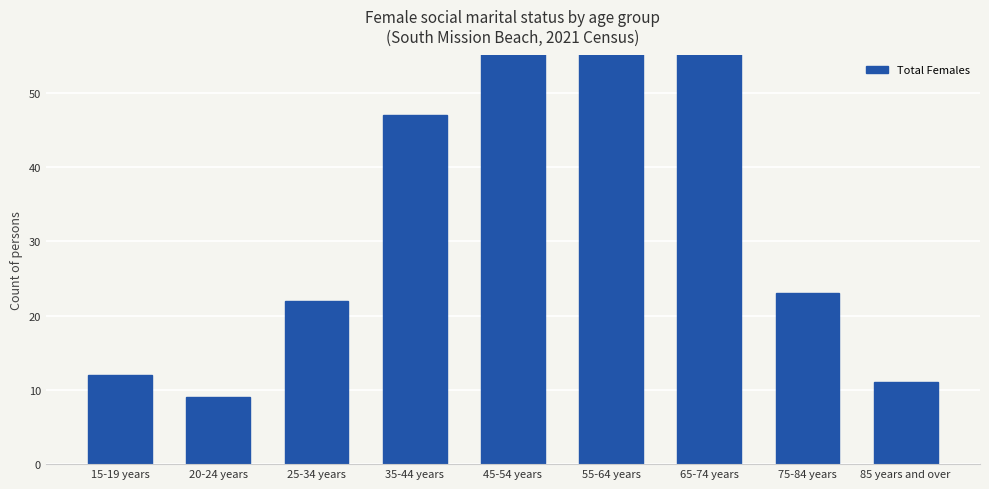

How many values are below 23?

4